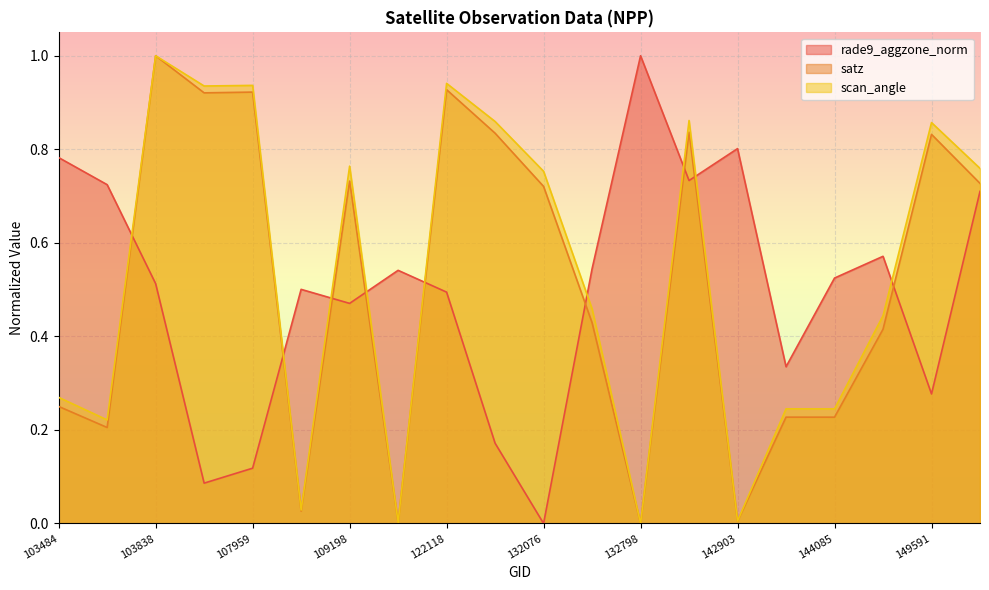

What is the total value across all series at 108496?

0.6